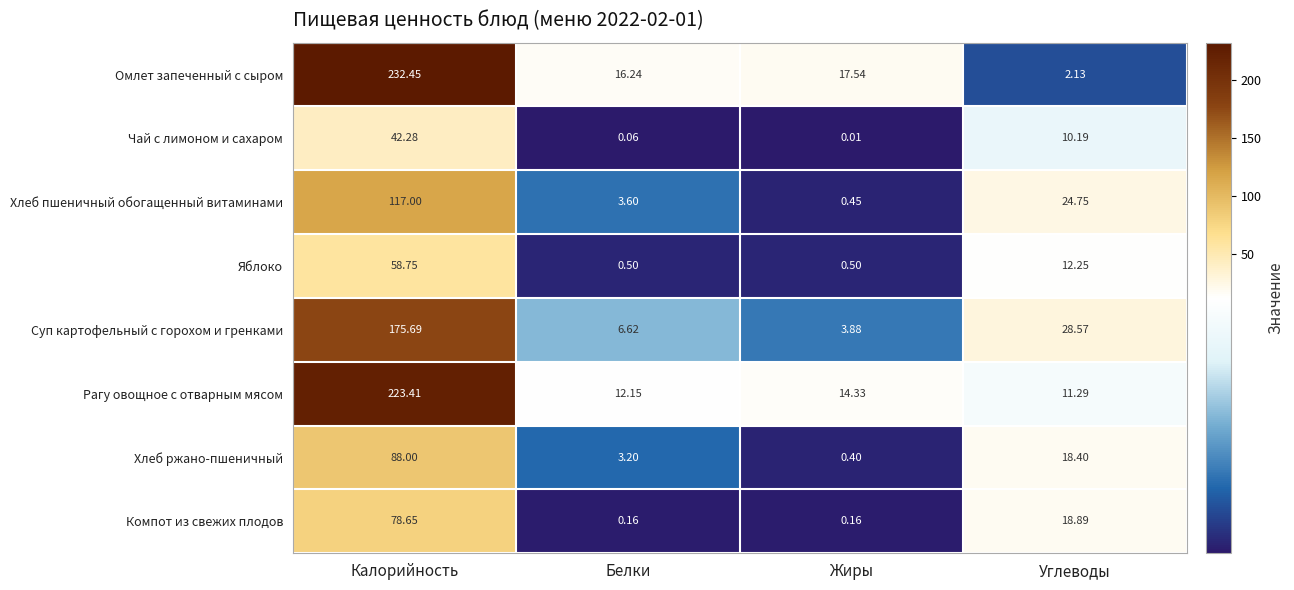

Which label corresponds to the smallest value in the chart?

Жиры